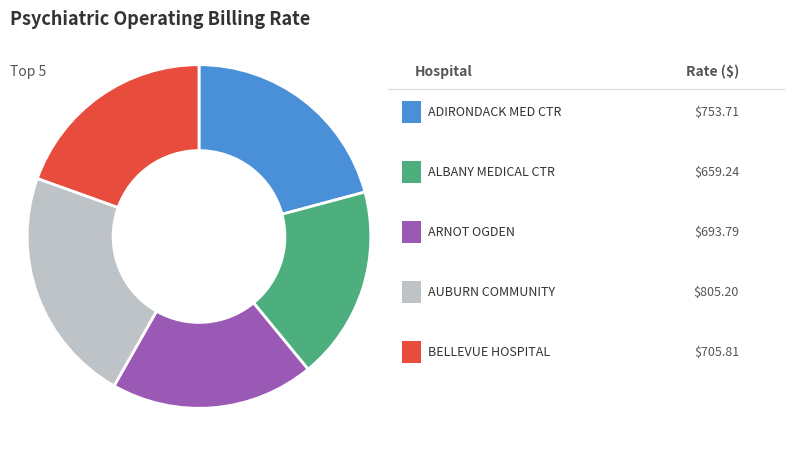

Is there any slice that represents more than half of the pie?

No